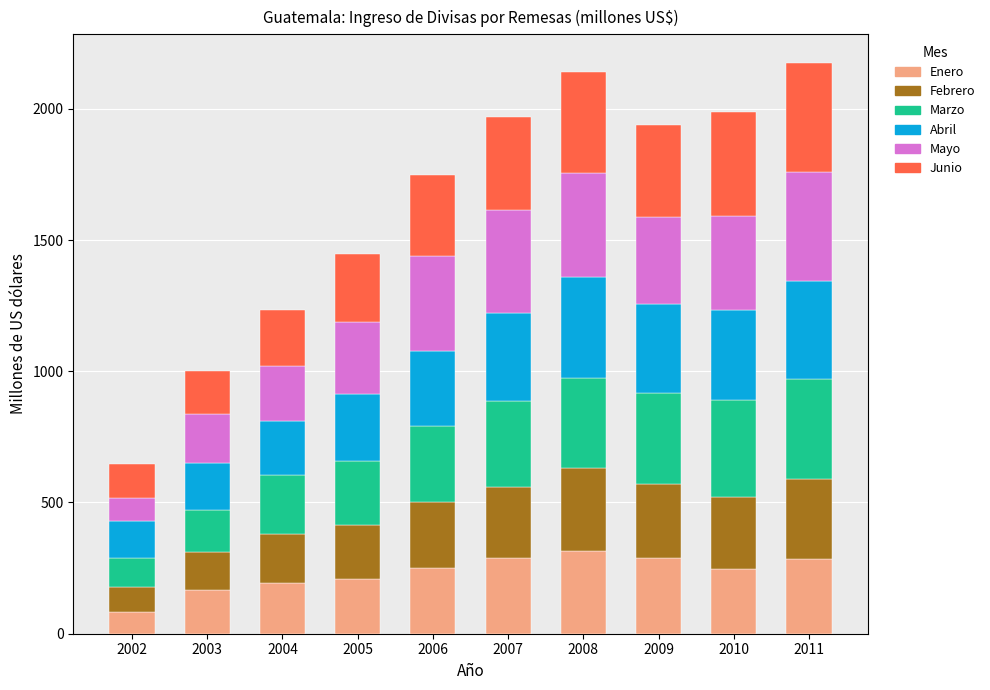

What is the lowest value of the Enero series?

83.2